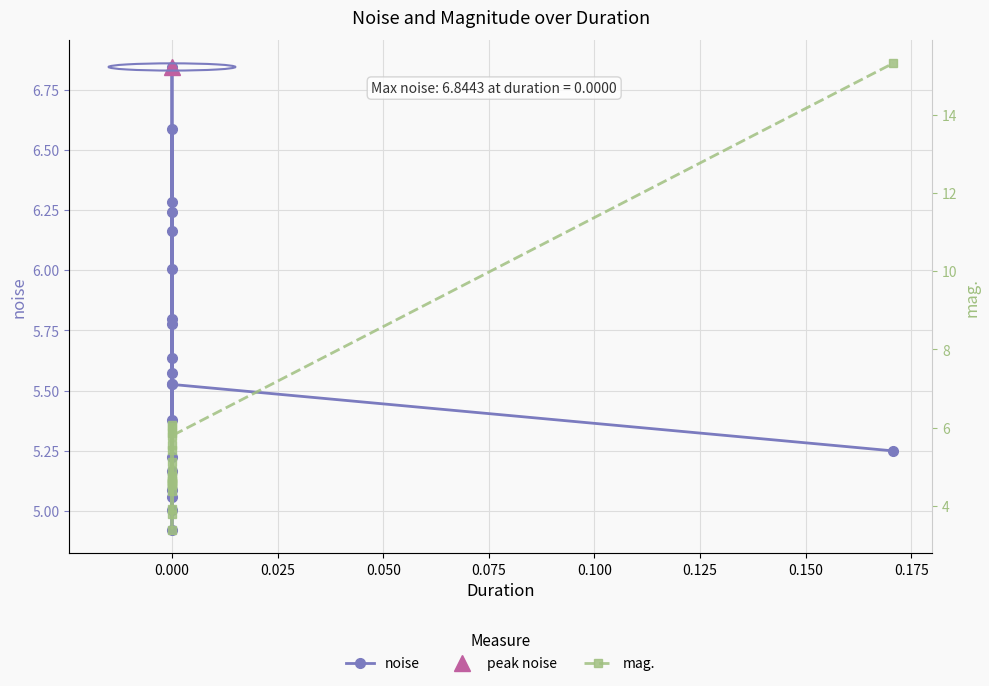

True or false: mag. and noise cross at least once.

True